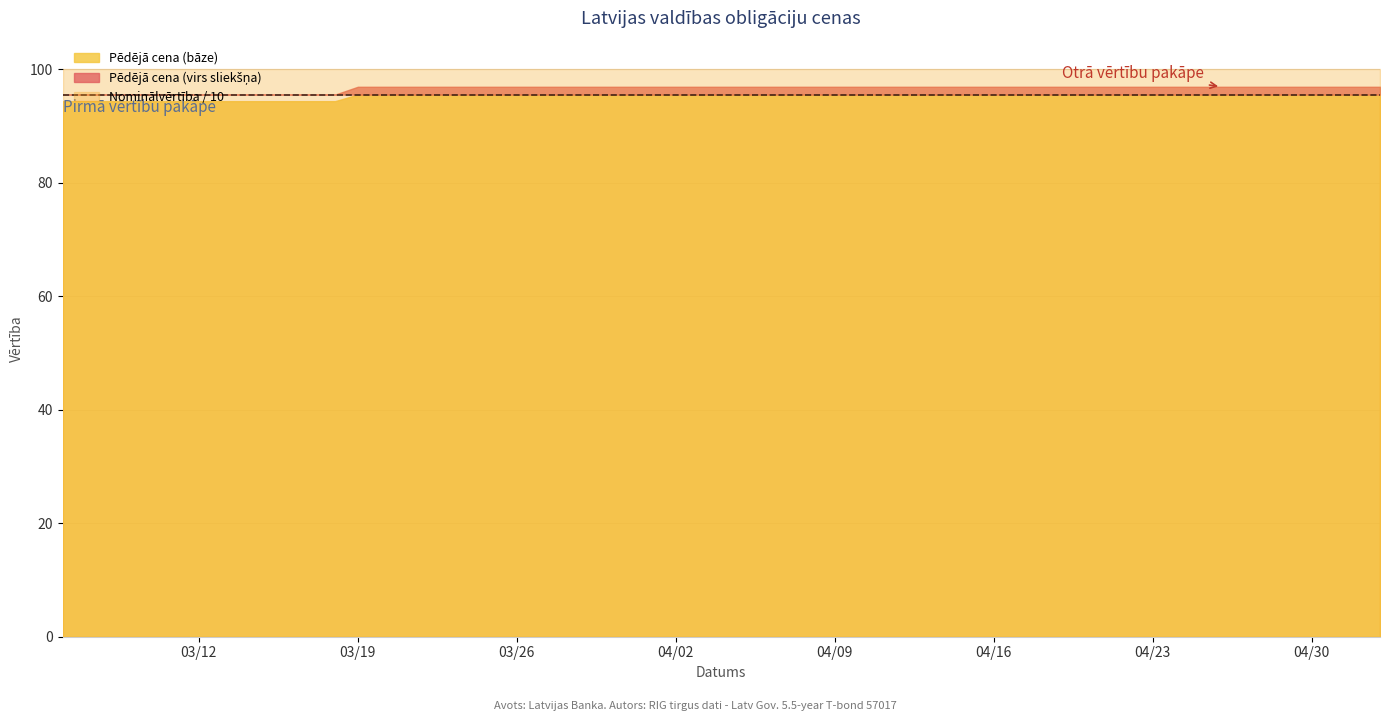

What position from the right is 2024-04-05?

21